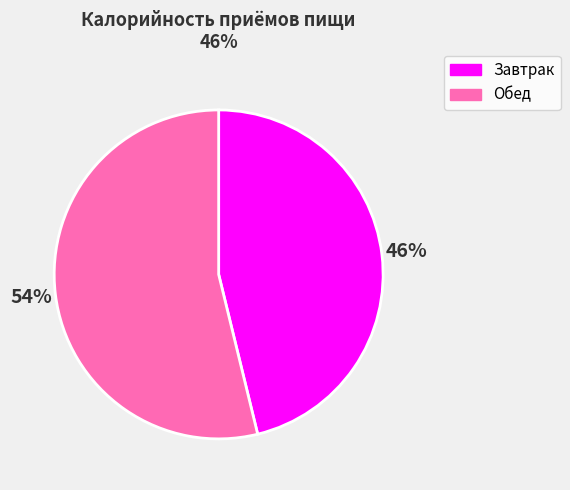

How many slices are in this pie chart?

2